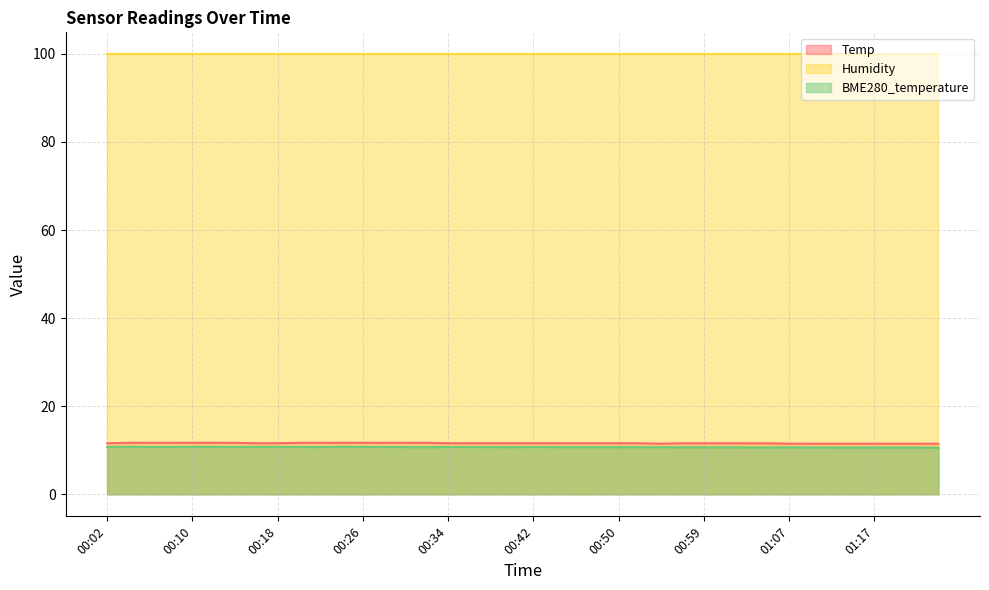

True or false: BME280_temperature has a value of 10.8 at 00:10.

True